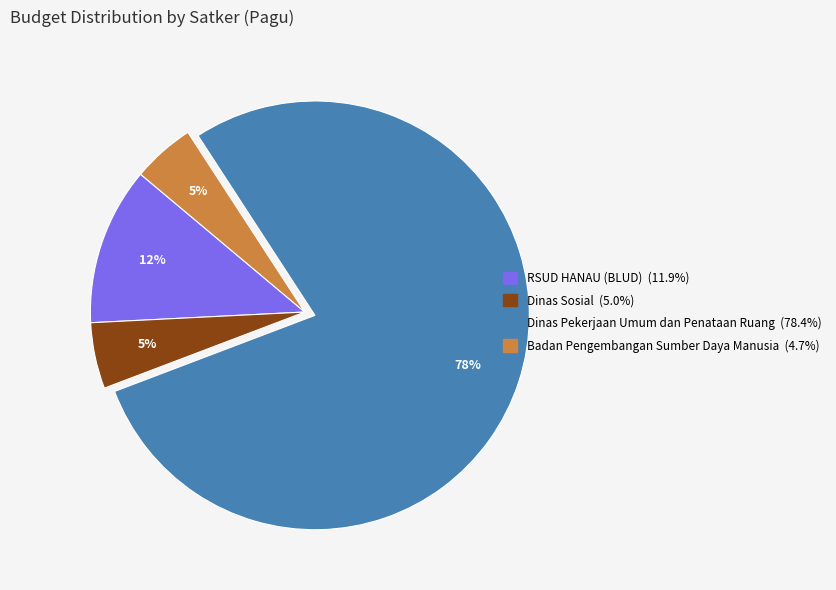

Is there a majority slice in this chart?

Yes